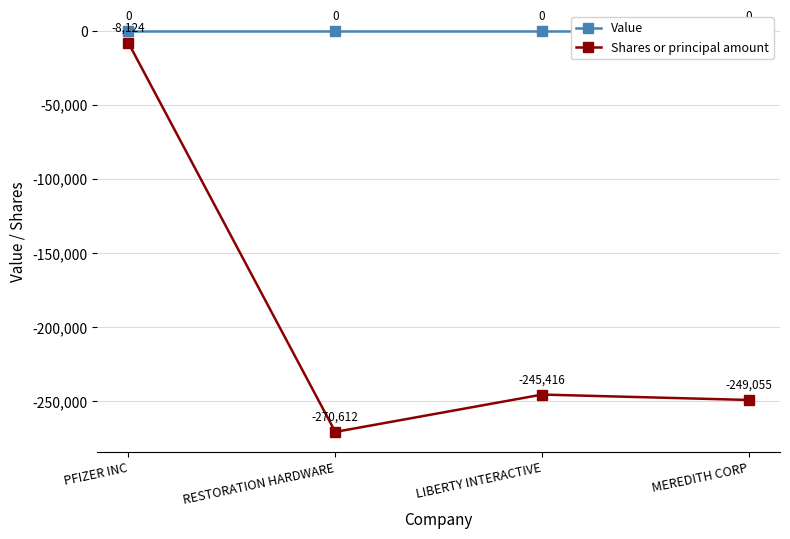

True or false: Shares or principal amount and Value intersect in this chart.

False